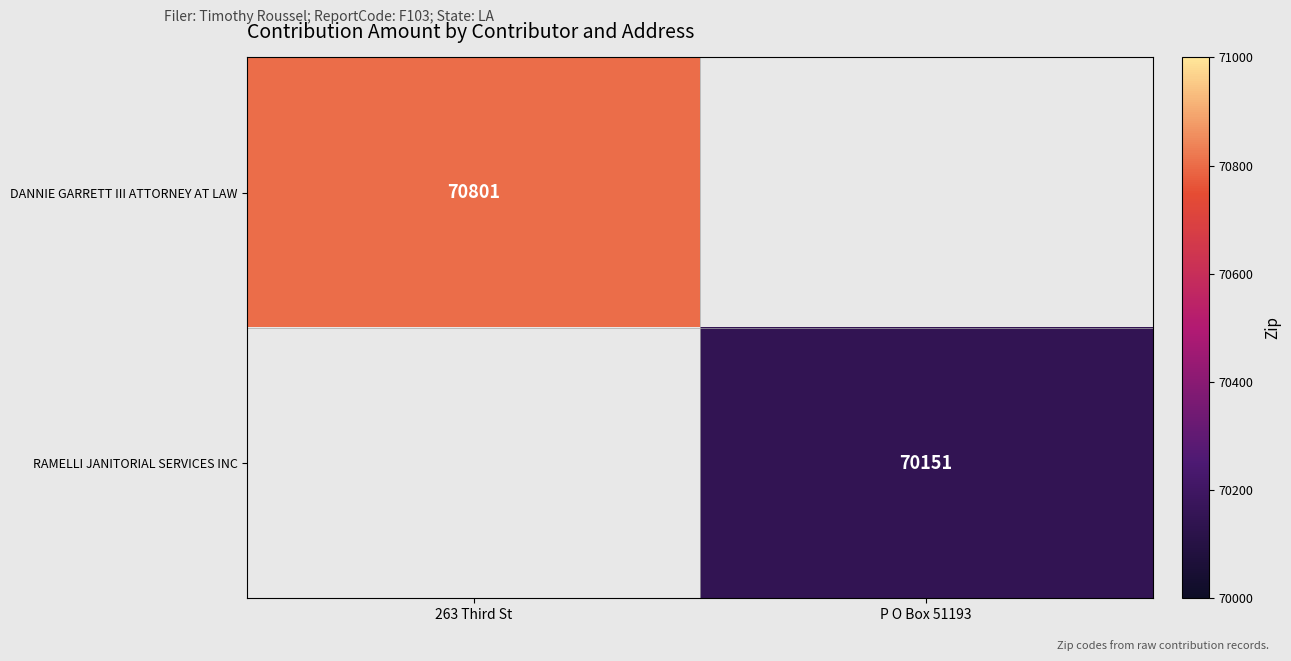

True or false: DANNIE GARRETT III ATTORNEY AT LAW has a value of 70801 at 263 Third St.

True